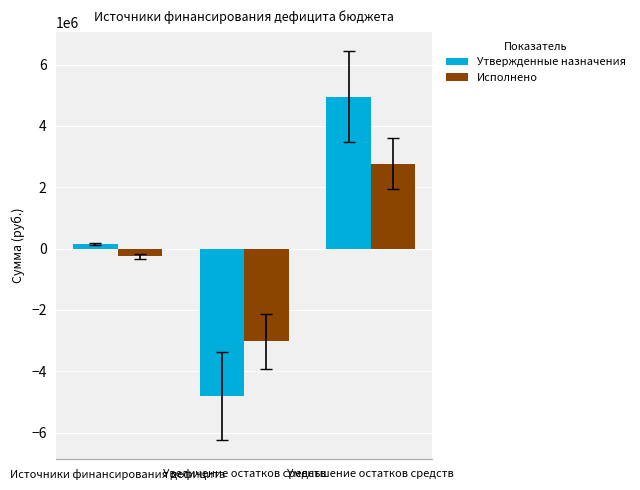

What is the sum of the Исполнено values at Источники финансирования дефицита and Увеличение остатков средств?

-3287427.1